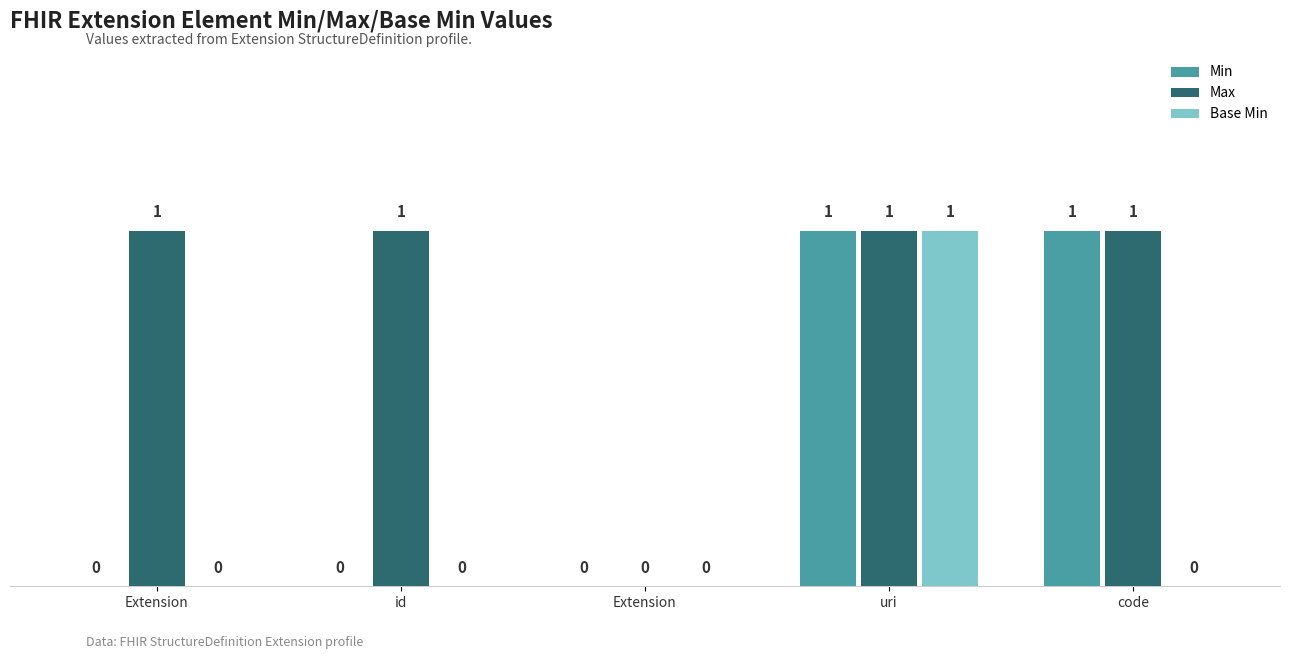

At uri, list the series in order from smallest to largest.

Min, Max, Base Min